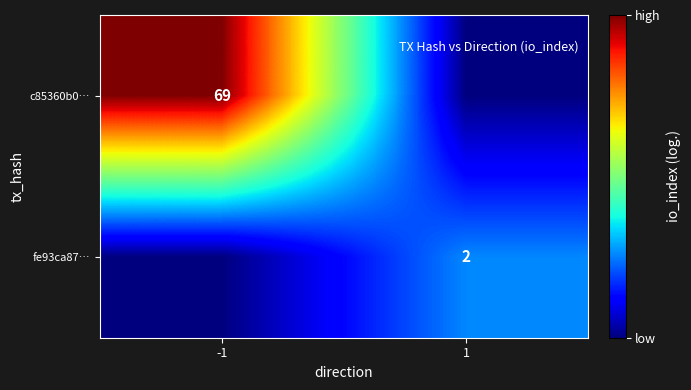

True or false: c85360b0… has a value of 44 at -1.

False